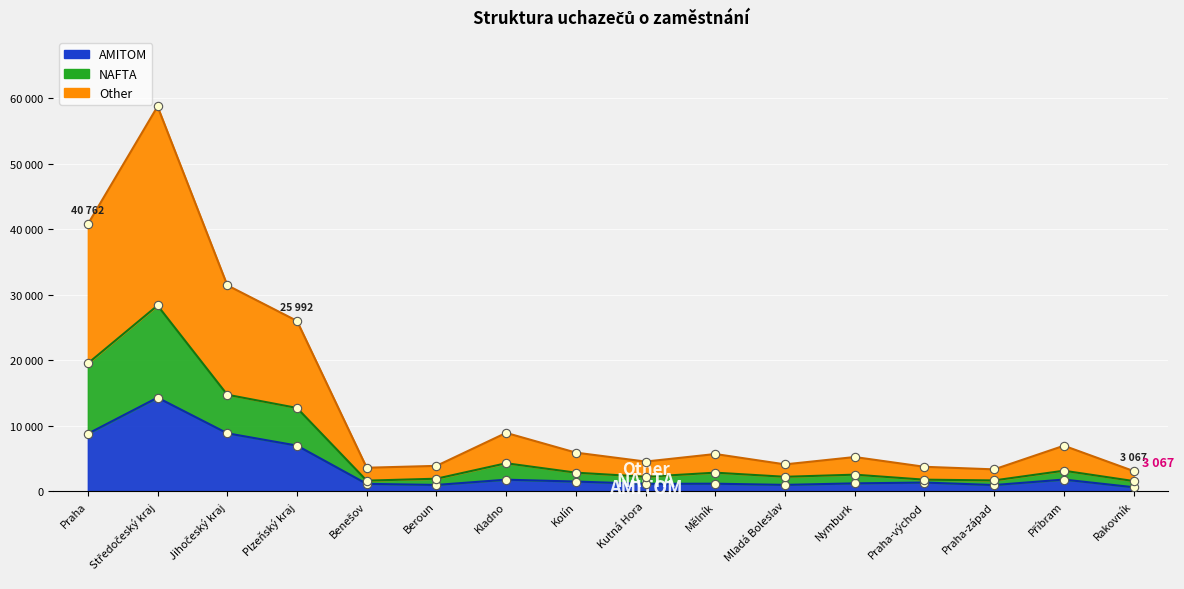

The AMITOM series shows 956 at Mladá Boleslav. True or false?

True